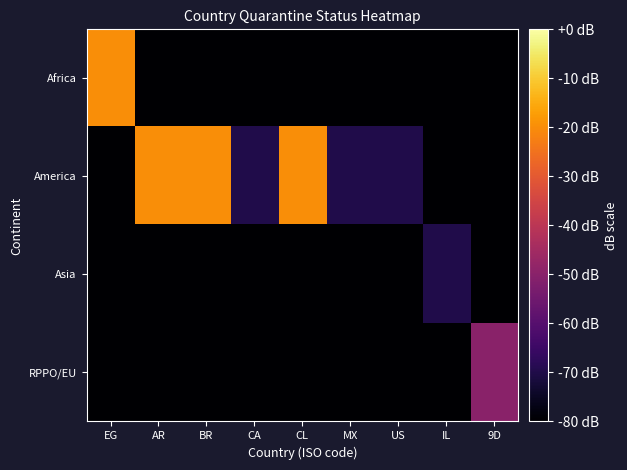

Which series has the largest total across all categories?

America